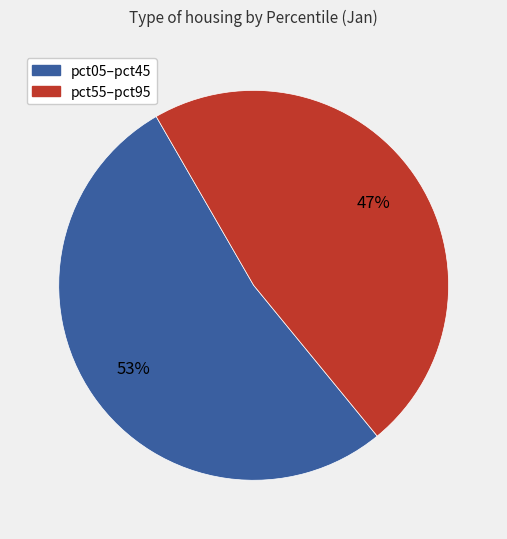

Is there a majority slice in this chart?

Yes